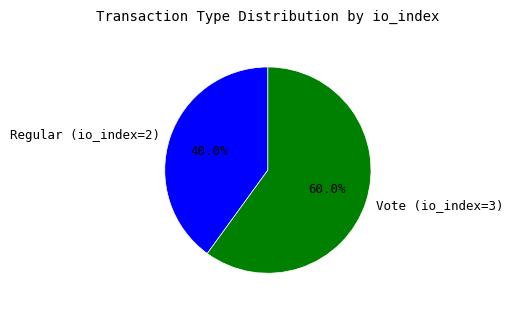

Count the number of slices in the pie.

2